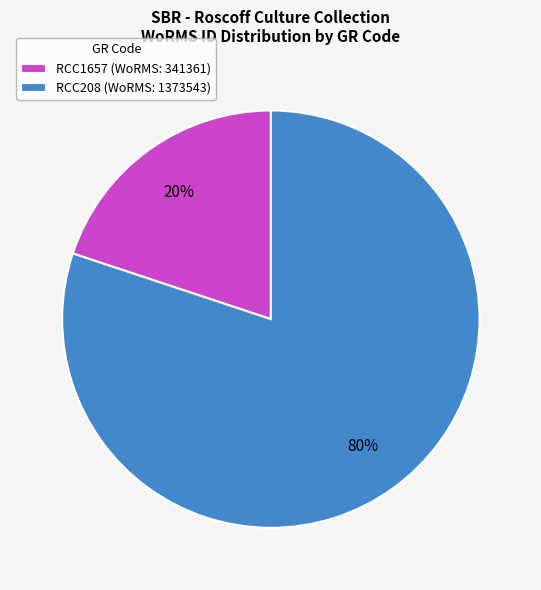

Rank the categories by value from highest to lowest.

RCC208, RCC1657